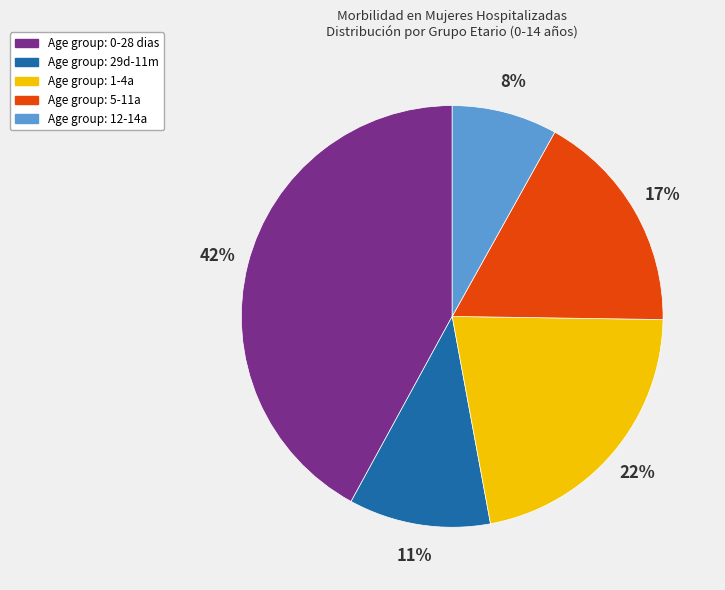

How many slices are in this pie chart?

5